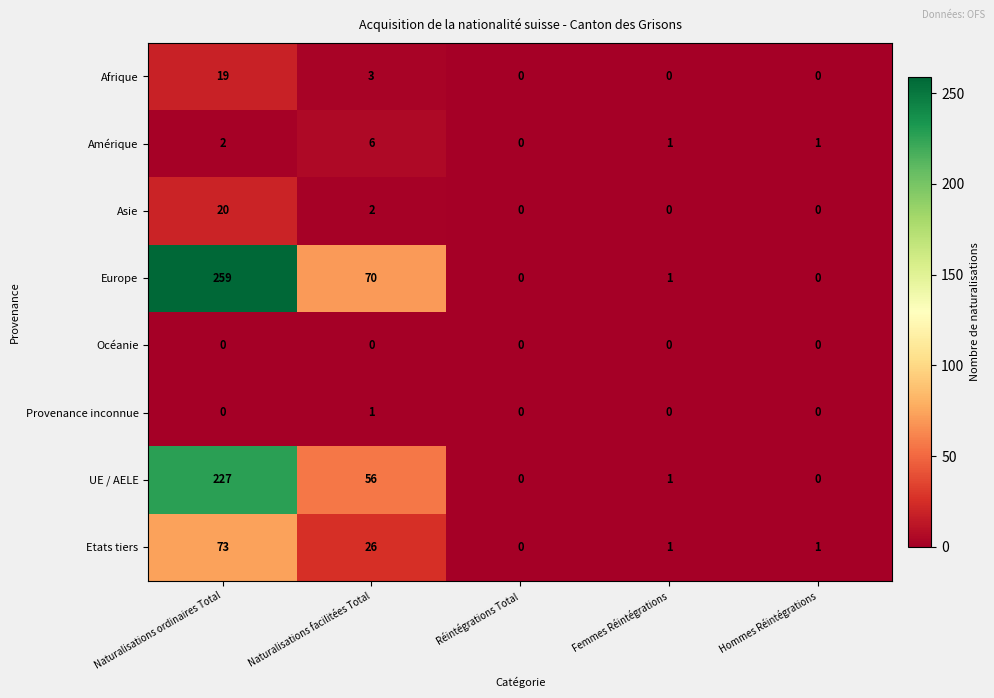

The Etats tiers series shows 0 at Réintégrations Total. True or false?

True